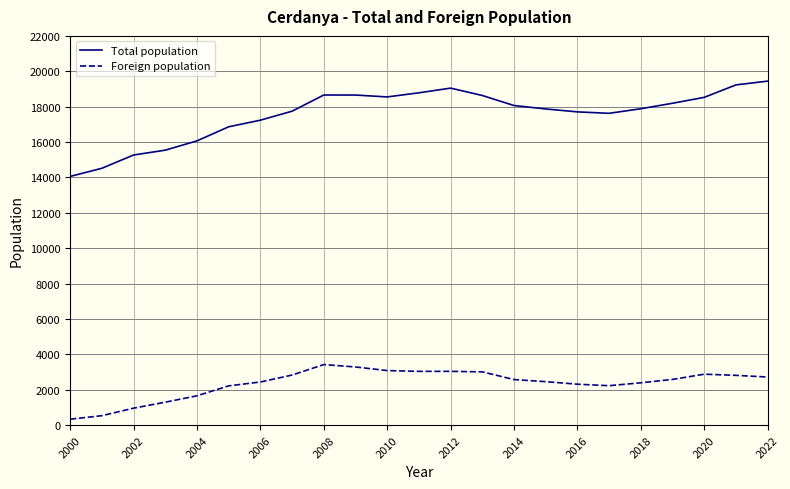

Which series has the largest total across all categories?

Total population